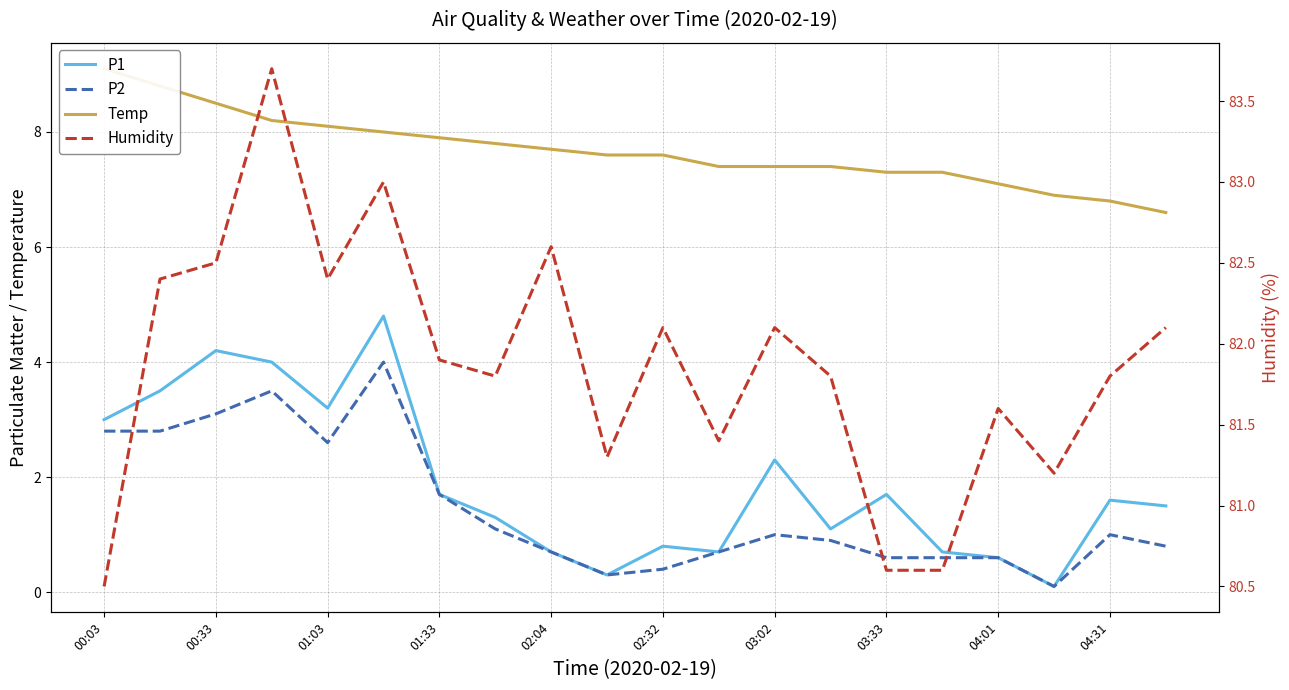

True or false: Temp and P2 cross at least once.

False